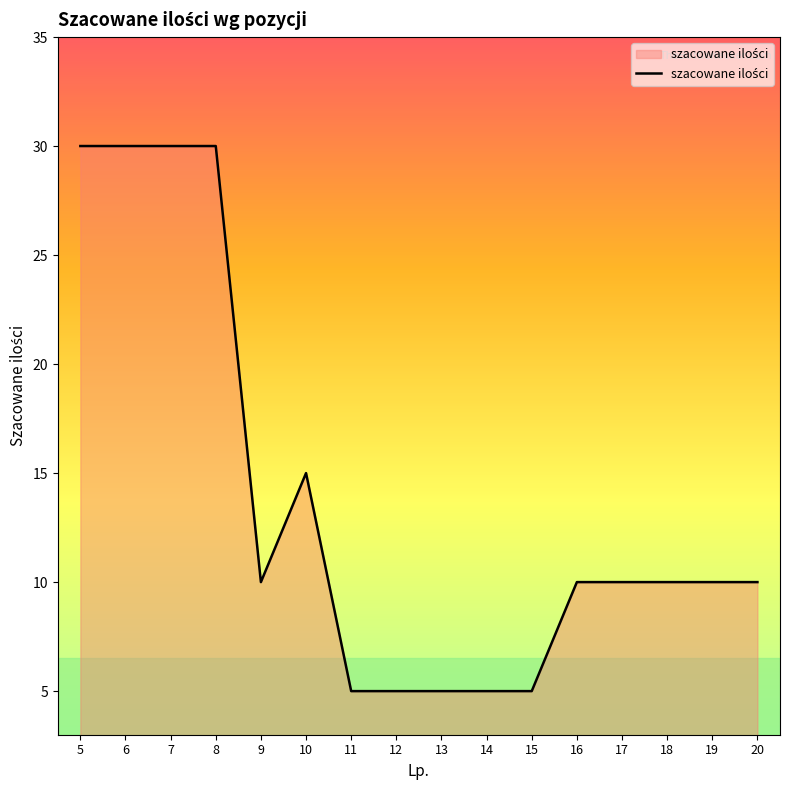

What is the difference between the maximum and minimum values?

25